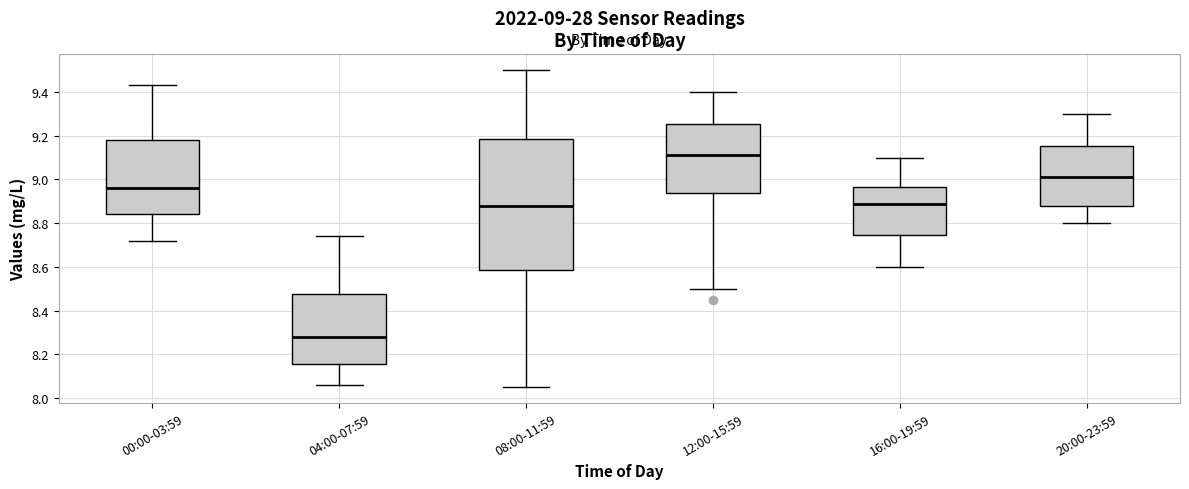

Comparing the boxes themselves (not the whiskers), which one is the tallest?

08:00-11:59